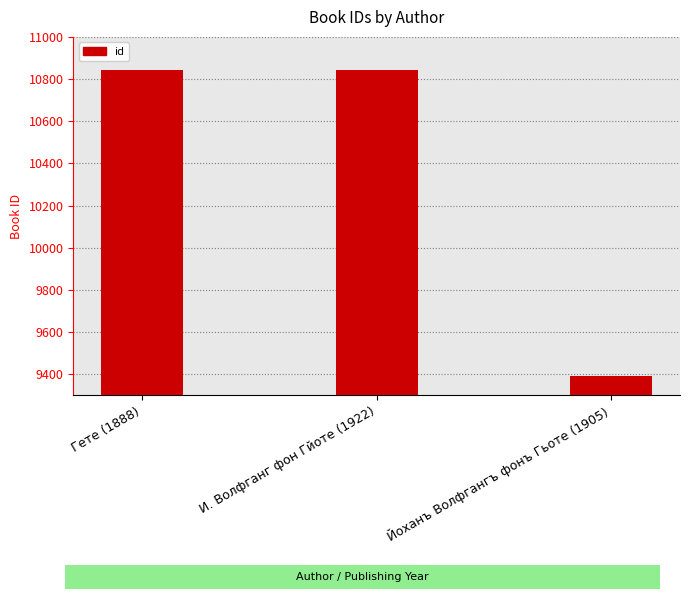

What is the smallest value displayed?

9392